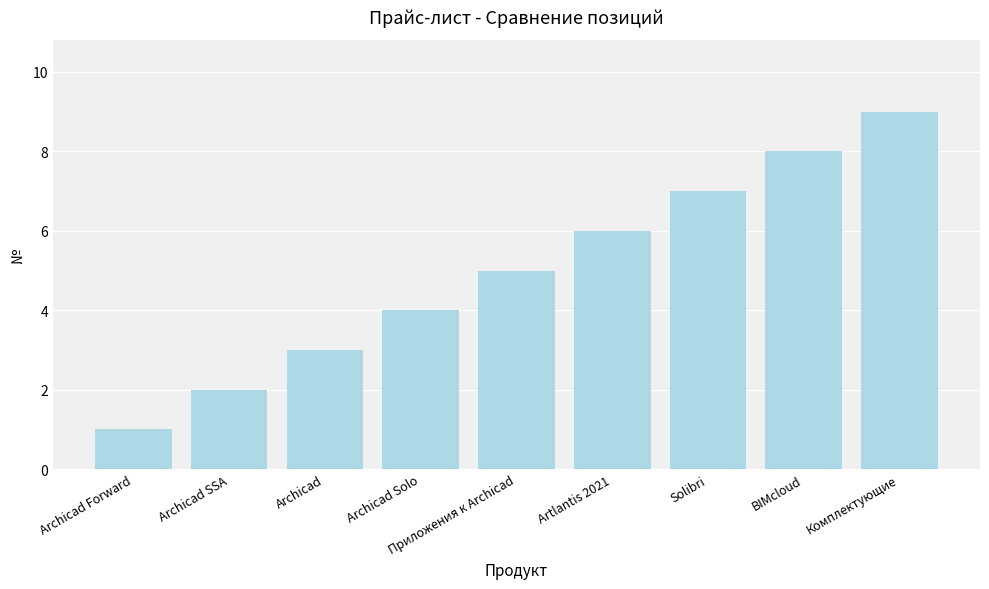

List the labels in order of value, smallest first.

Archicad Forward, Archicad SSA, Archicad, Archicad Solo, Приложения к Archicad, Artlantis 2021, Solibri, BIMcloud, Комплектующие